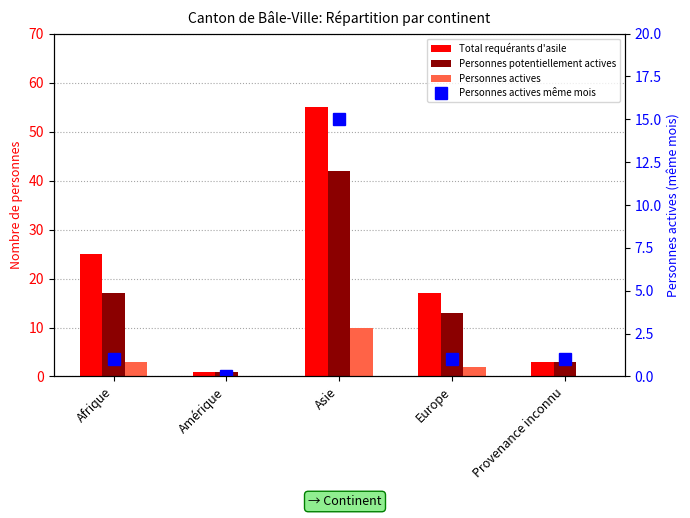

What is the maximum value for Personnes potentiellement actives?

42